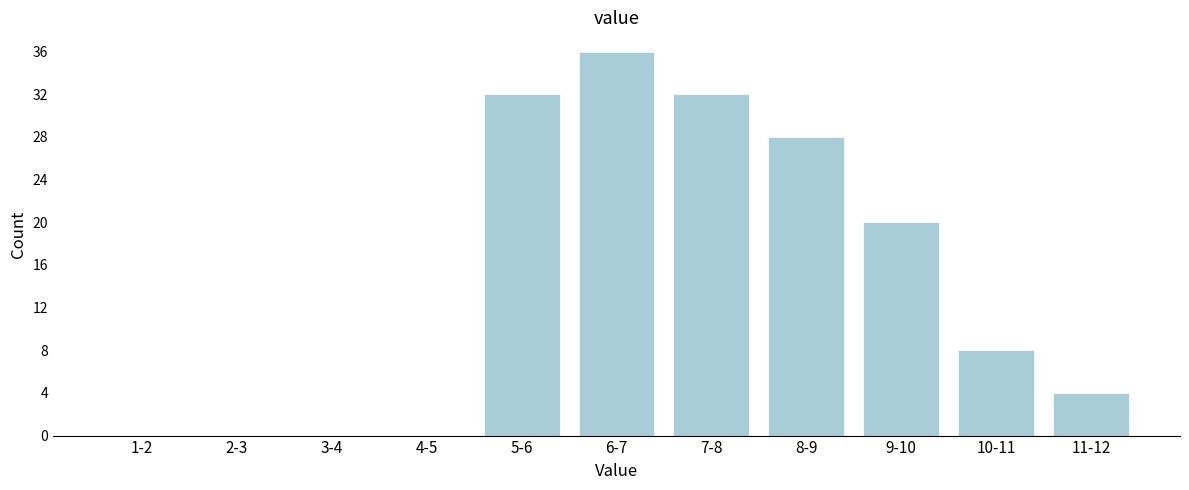

Reading left to right, transcribe all the data shown in this chart.

1-2=0	2-3=0	3-4=0	4-5=0	5-6=32	6-7=36	7-8=32	8-9=28	9-10=20	10-11=8	11-12=4